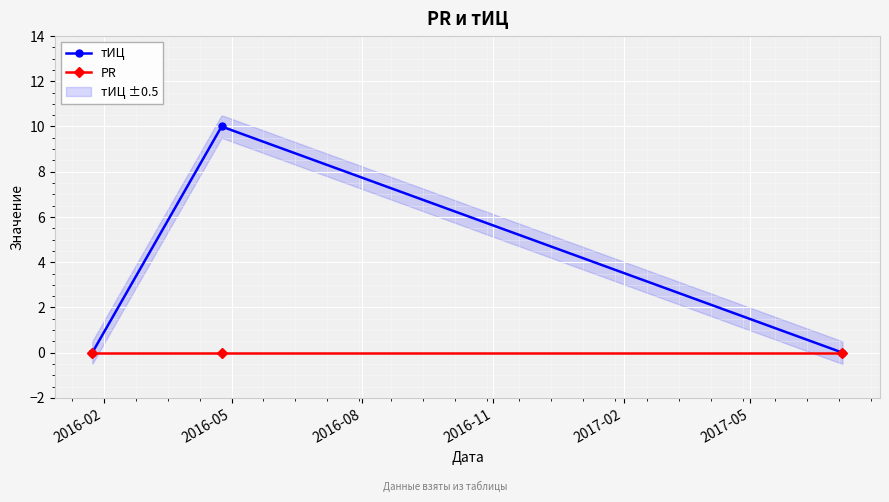

Which series has the largest range (max minus min)?

тИЦ